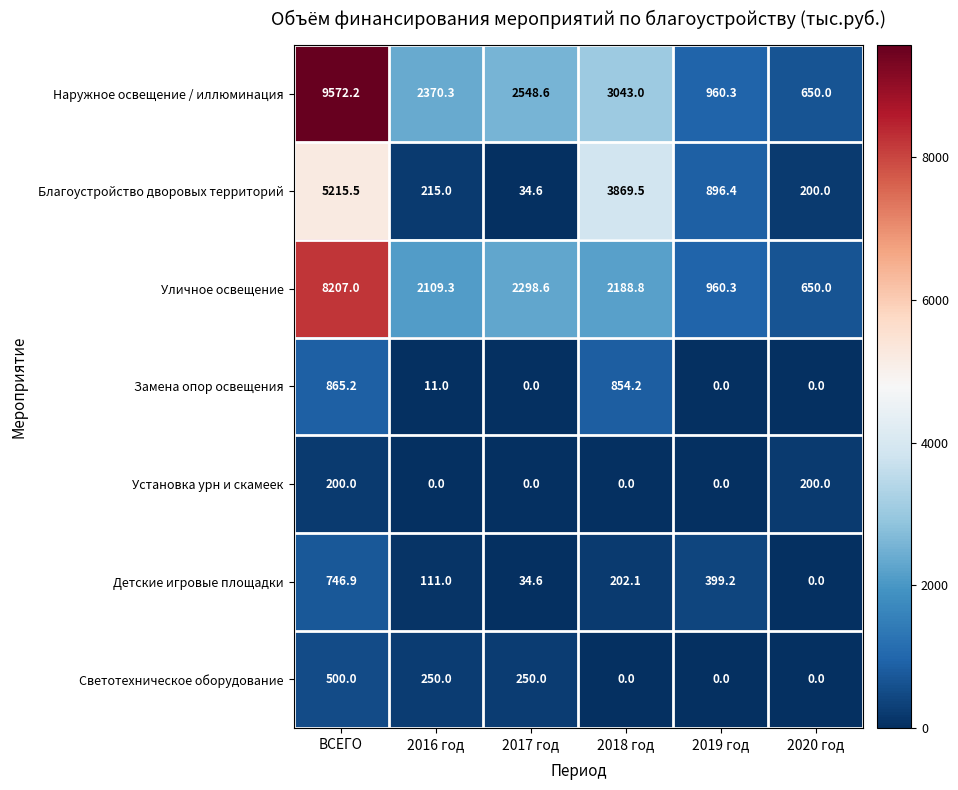

Which series has the widest spread of values?

Наружное освещение / иллюминация